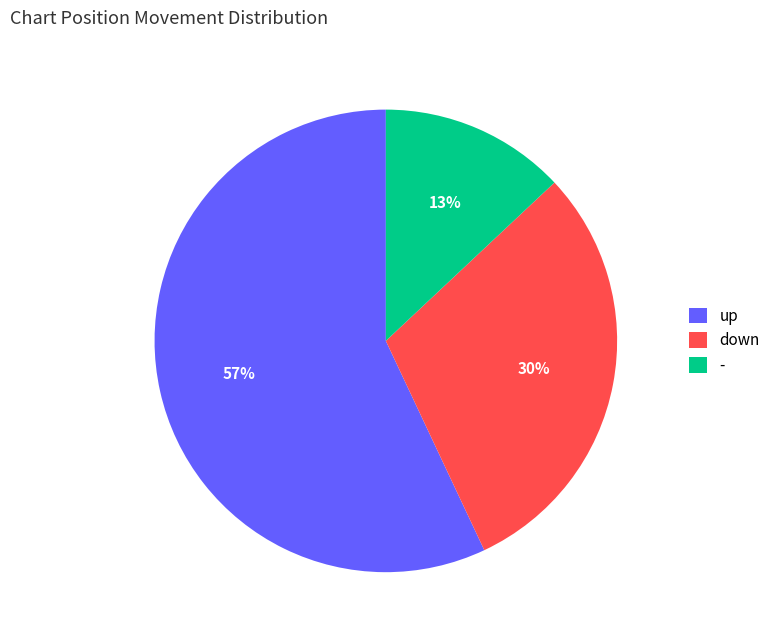

Which has a higher value, up or down?

up